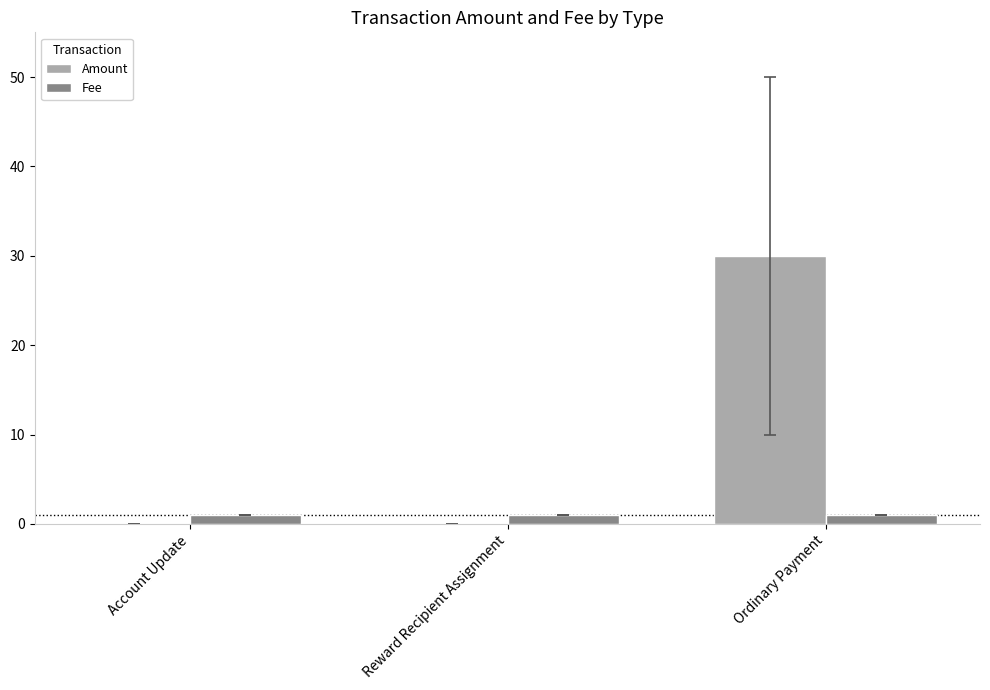

At which category is the sum across all series the highest?

Ordinary Payment